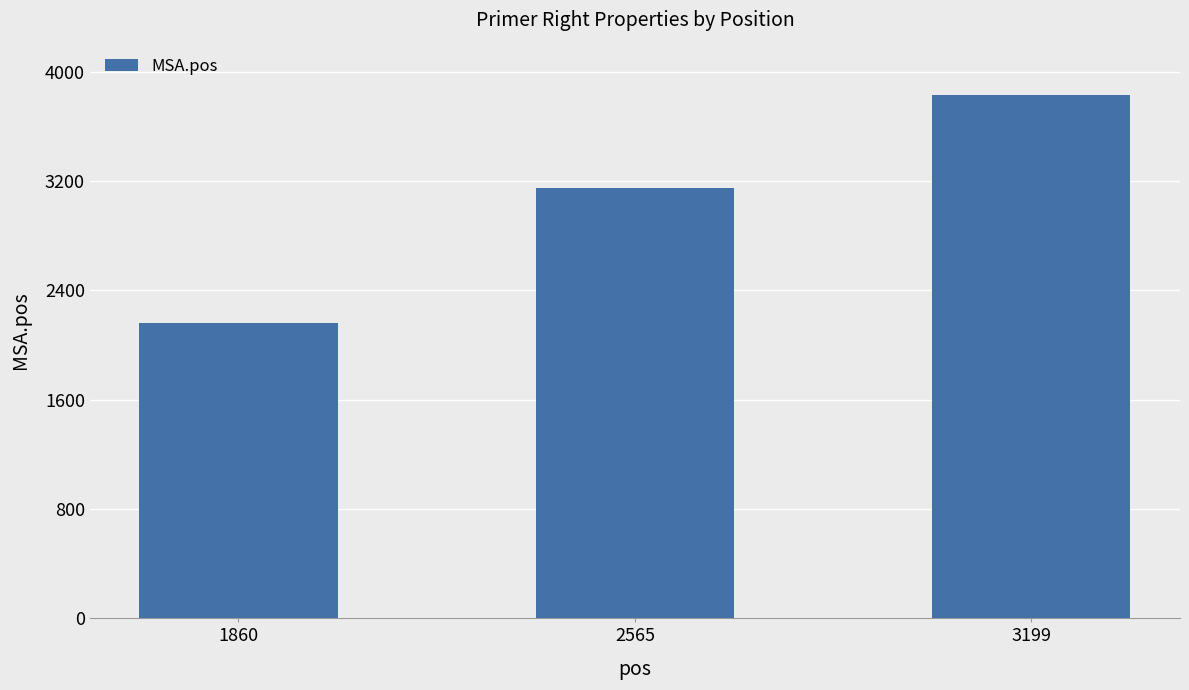

Which has a higher value, 2565 or 1860?

2565